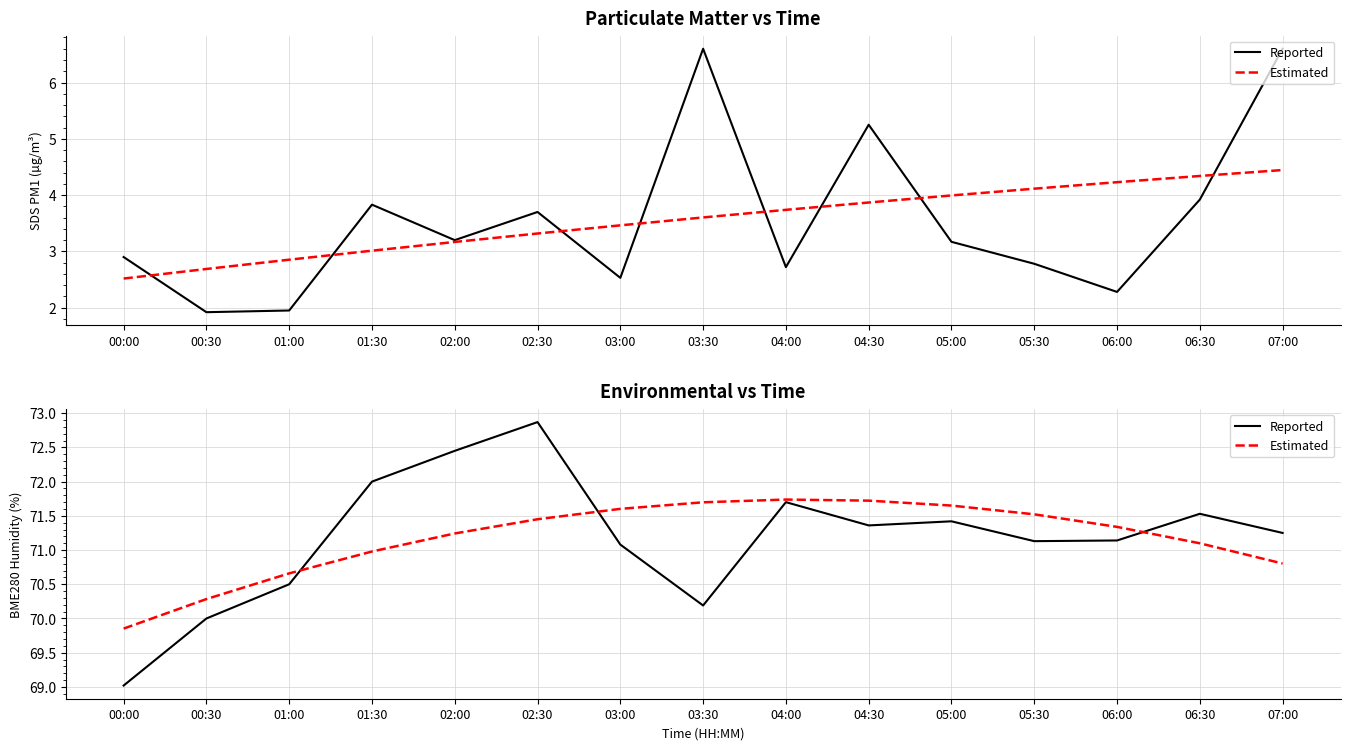

How many lines are shown in the chart?

2